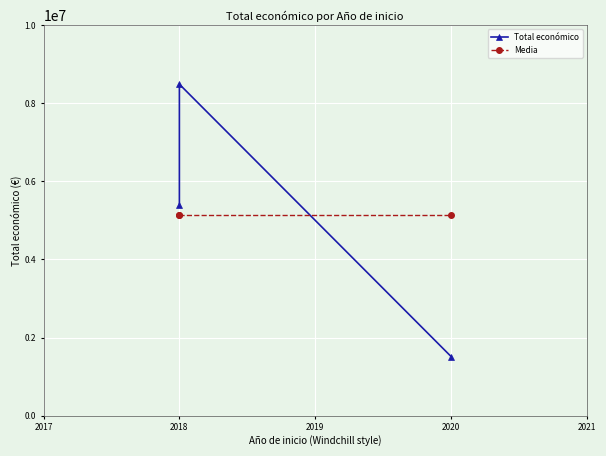

How many values in the Total económico series are below 5385177?

1